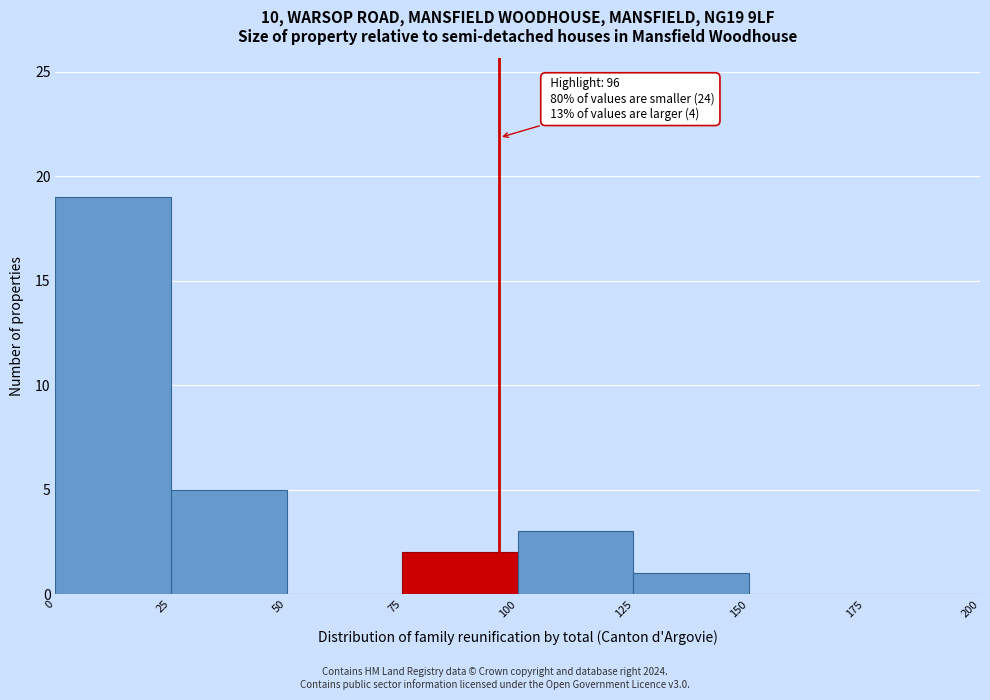

Over which range of the x-axis is the bar tallest?

0 to 25